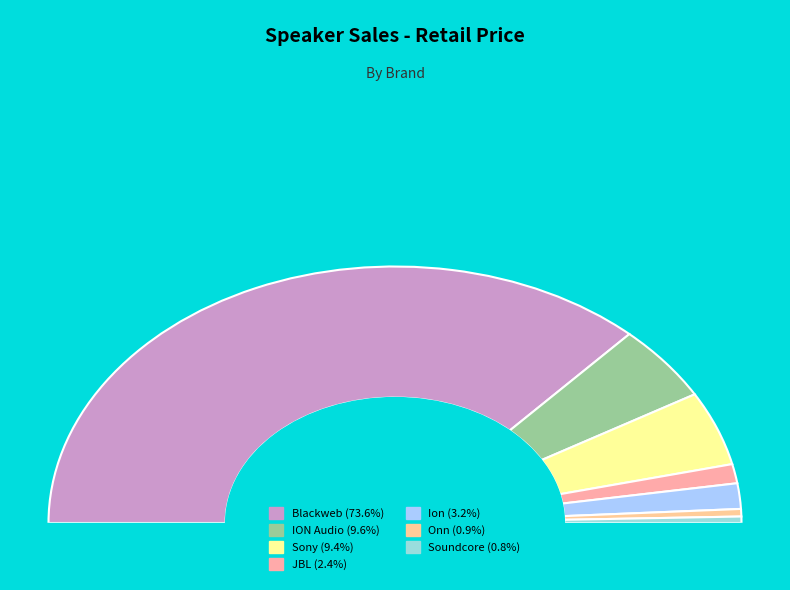

Which category has the smallest portion of the pie?

Soundcore